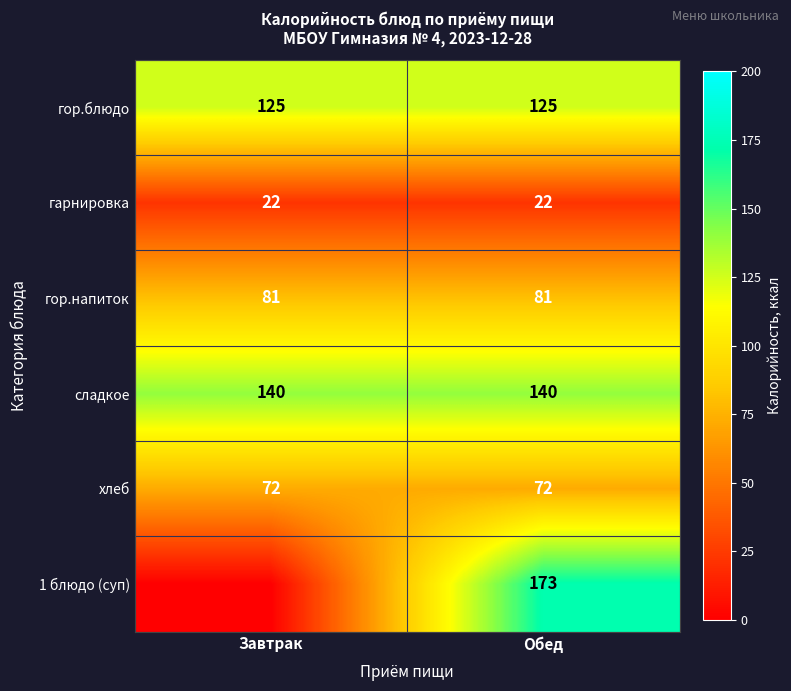

The value of хлеб at Обед is 117. True or false?

False